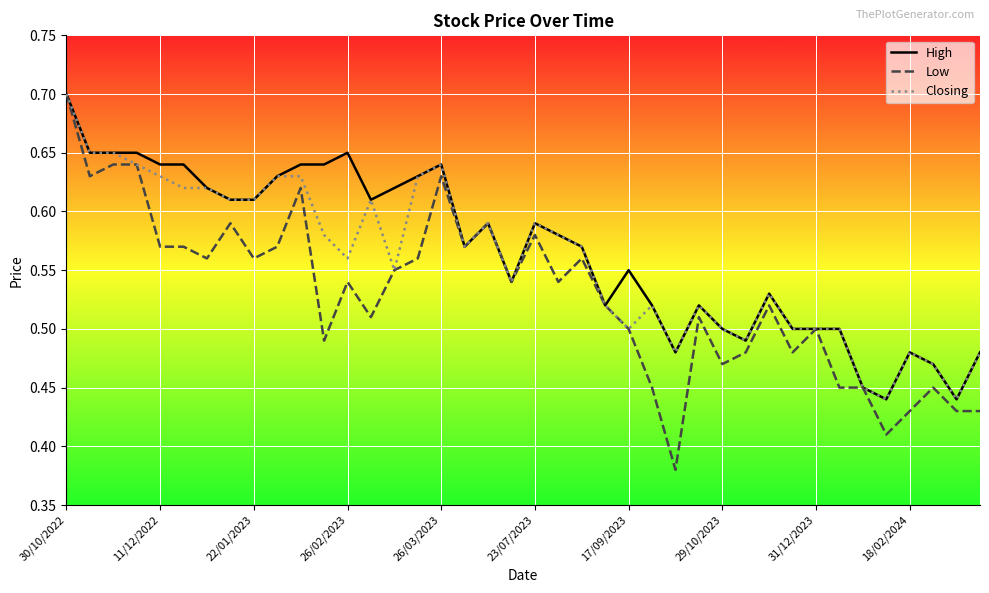

At how many categories does at least one series exceed 0?

40